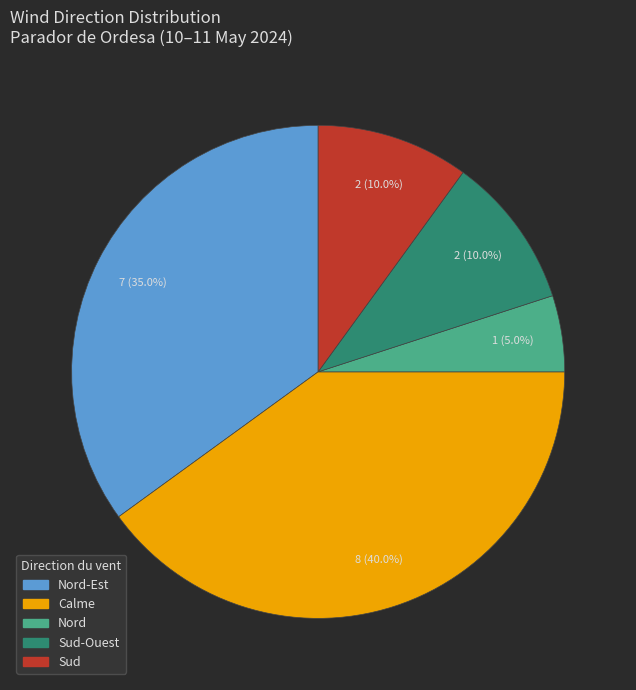

Is there a majority slice in this chart?

No